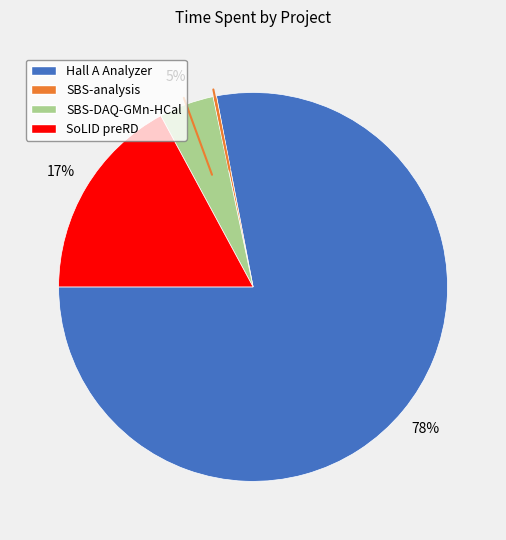

Which has a higher value, SoLID preRD or Hall A Analyzer?

Hall A Analyzer